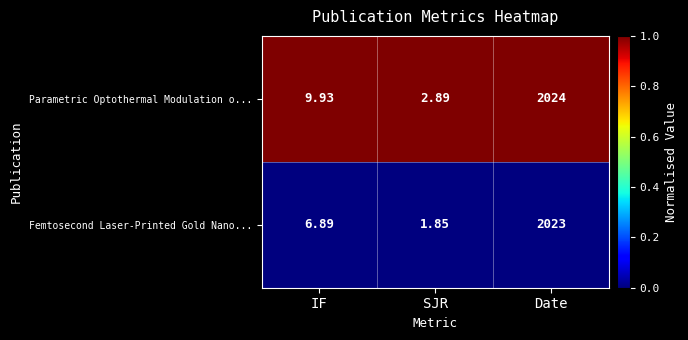

Rank the series by their average value, from lowest to highest.

Femtosecond Laser-Printed Gold Nano..., Parametric Optothermal Modulation o...